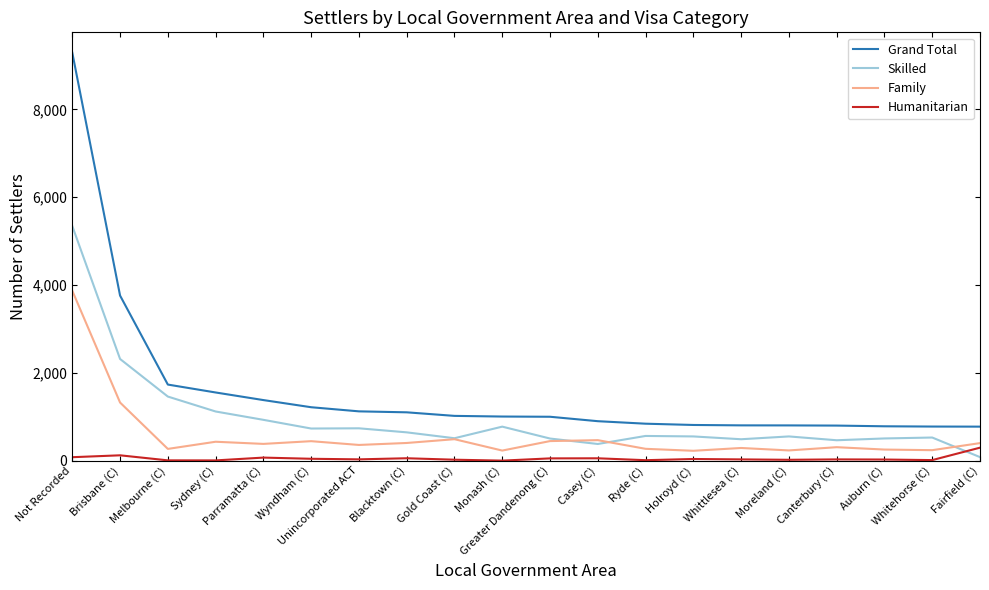

Count the number of data series in this chart.

4